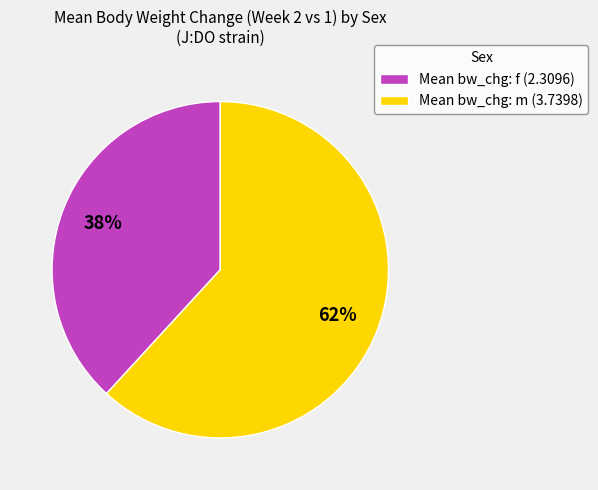

Is the sum of Mean bw_chg: m (3.7398) and Mean bw_chg: f (2.3096) greater than half?

Yes